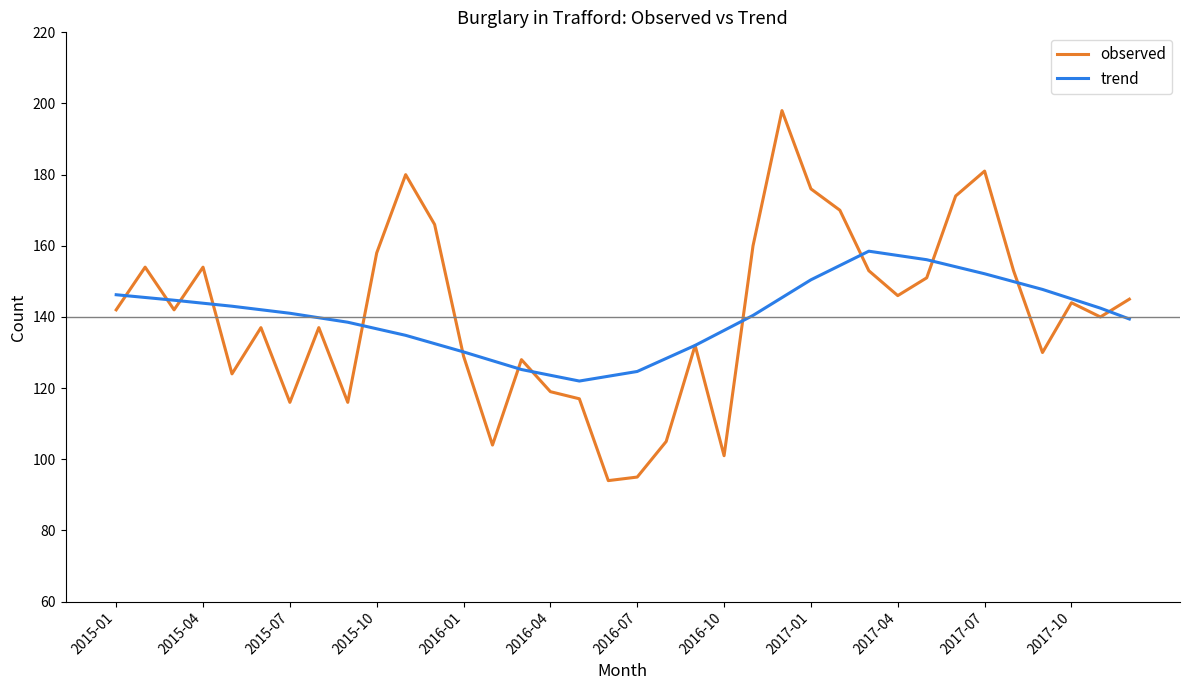

What is the highest value of the observed series?

198.0